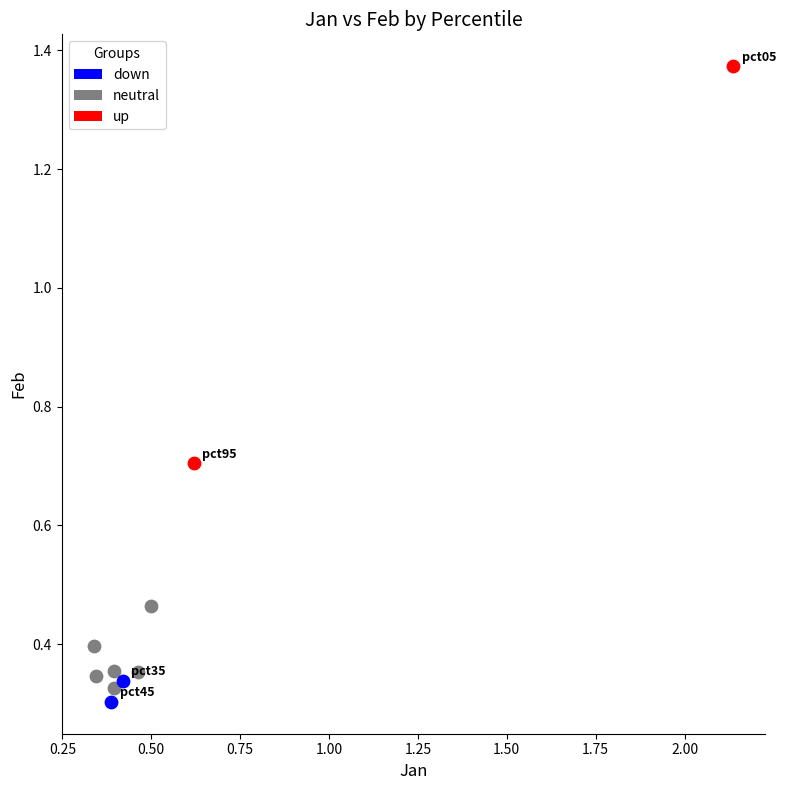

Which series contains the lowest Y value?

down